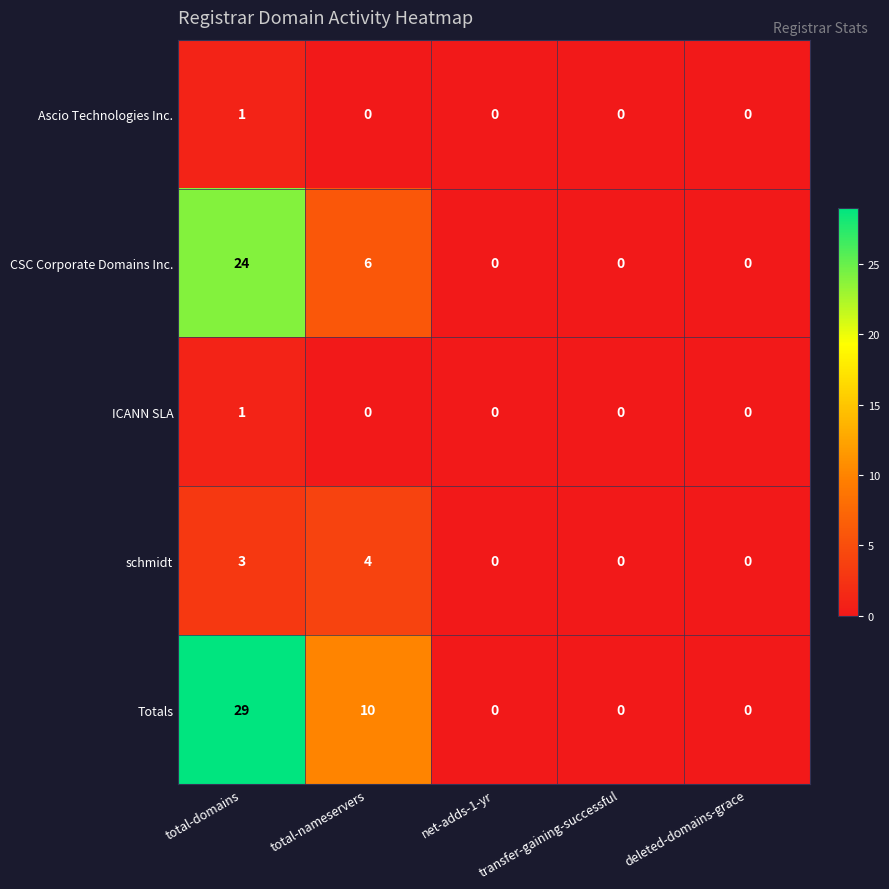

What is the average value of the CSC Corporate Domains Inc. series?

6